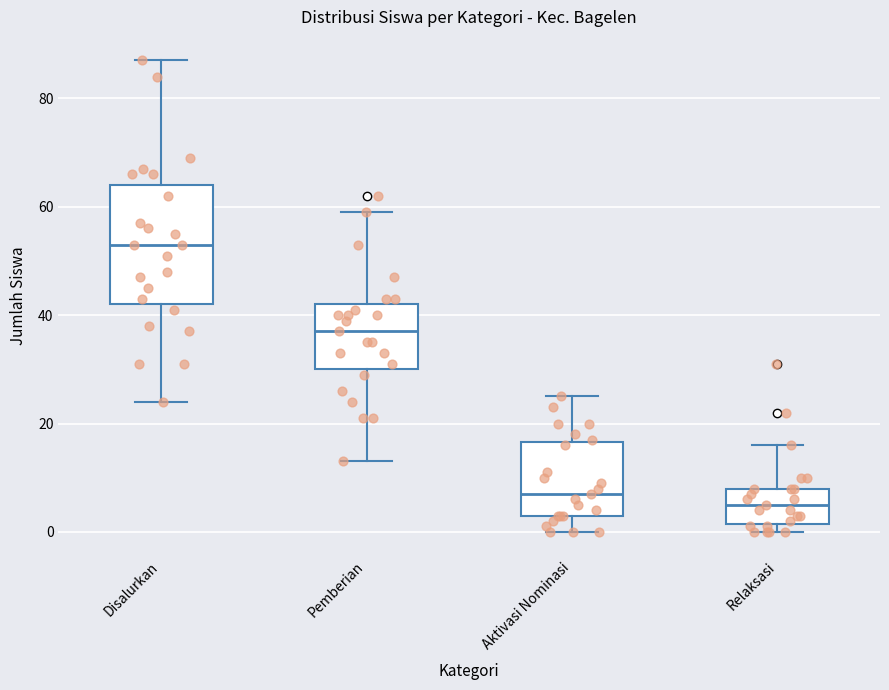

Reading left to right, transcribe this box plot: for each box, give where its median line is, the range the box spans, and where its two whiskers end, as read against the y-axis. The values are not printed on the chart, so give them approximately, as read against the axis.

Disalurkan: median 54, box 42 to 64, whiskers 24 to 88
Pemberian: median 38, box 30 to 42, whiskers 14 to 60
Aktivasi Nominasi: median 8, box 4 to 16, whiskers 0 to 26
Relaksasi: median 6, box 2 to 8, whiskers 0 to 16